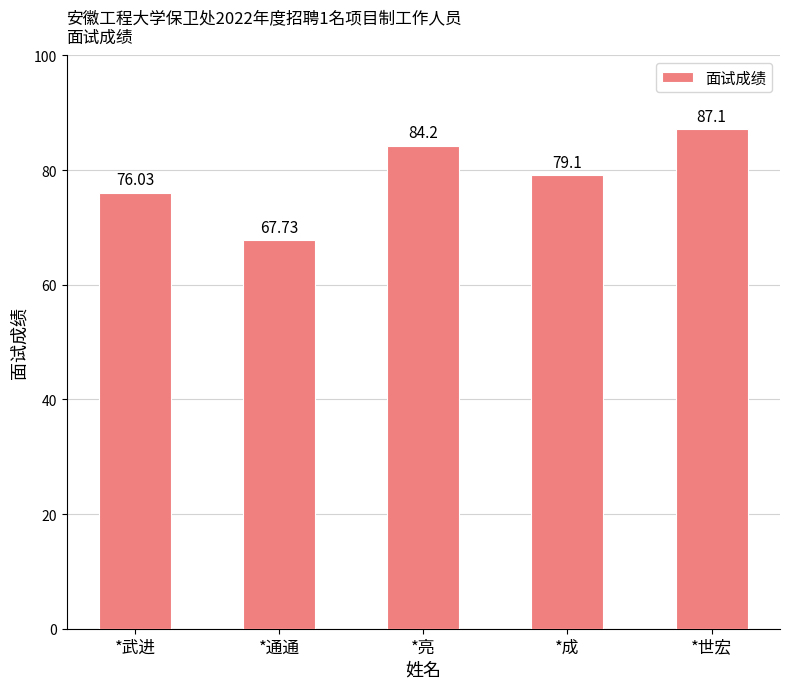

What is the change in value from *通通 to *成?

+11.4